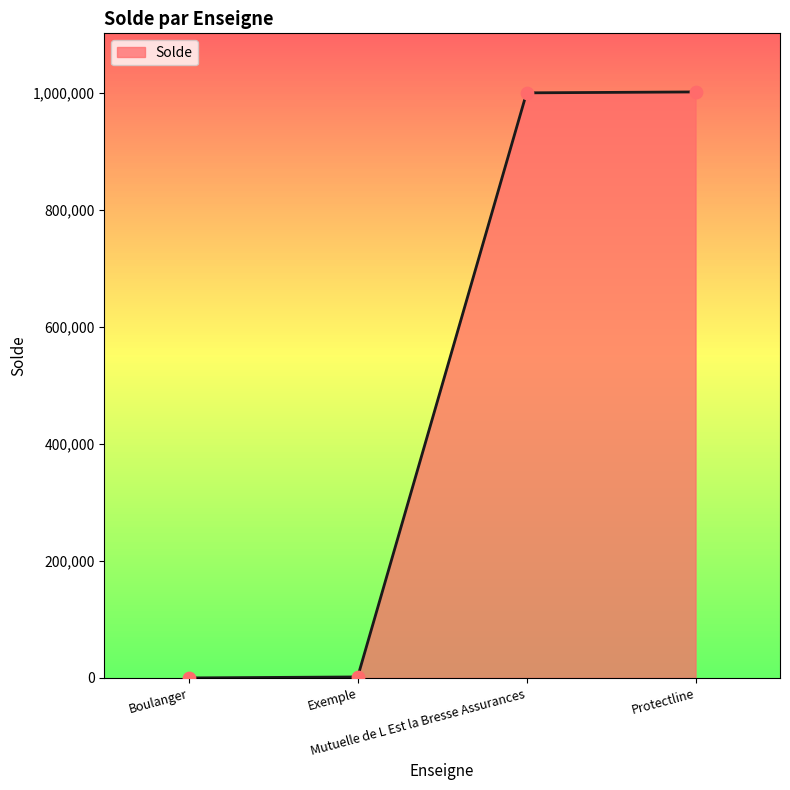

What is the ratio of the value at Mutuelle de L Est la Bresse Assurances to the value at Boulanger?

49996.6